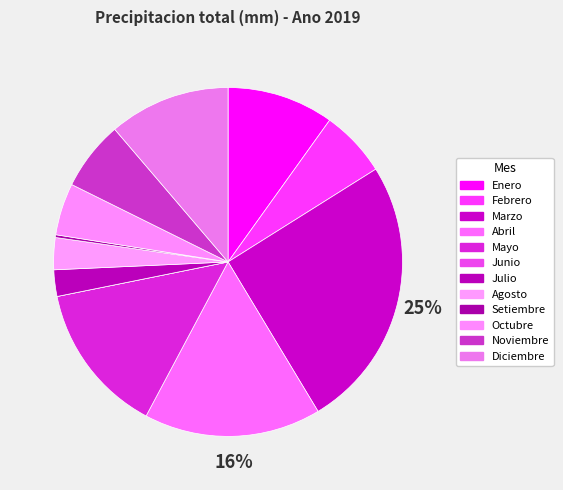

Which slice is the largest?

Marzo